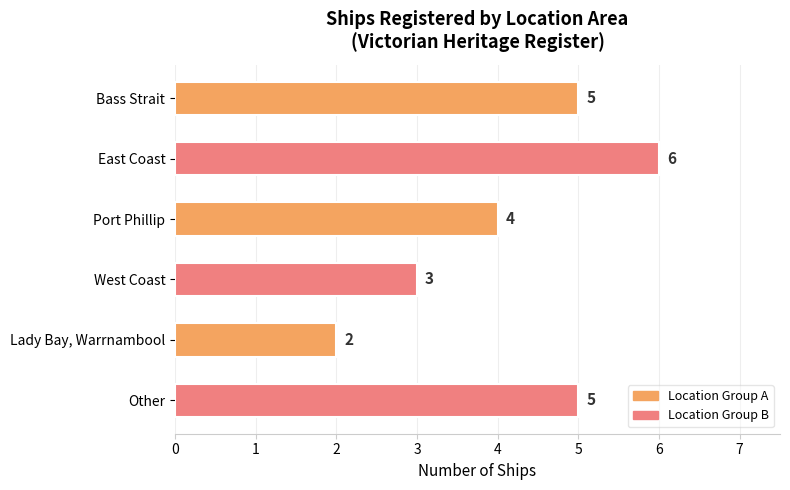

Reading top to bottom, transcribe all the data shown in this chart.

Bass Strait=5	East Coast=6	Port Phillip=4	West Coast=3	Lady Bay, Warrnambool=2	Other=5